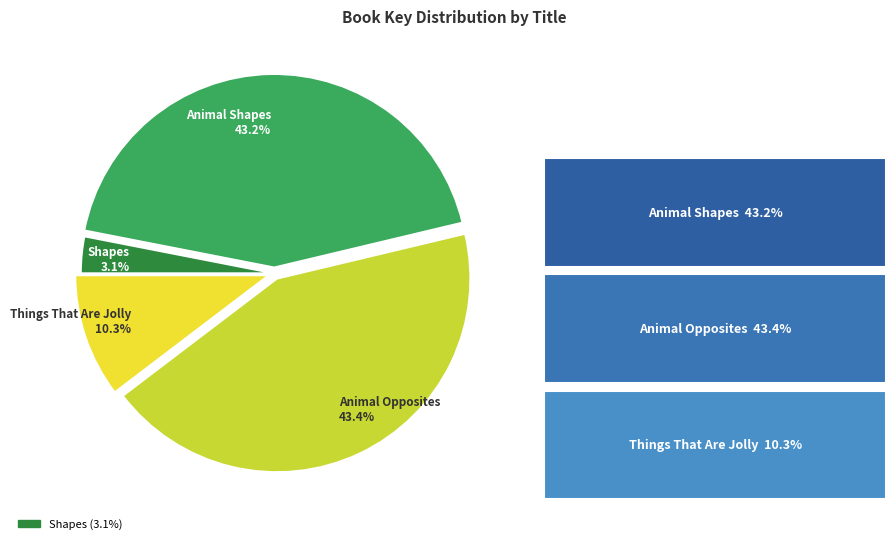

To the nearest percent, what is the combined percentage of Animal Opposites and Things That Are Jolly?

54%